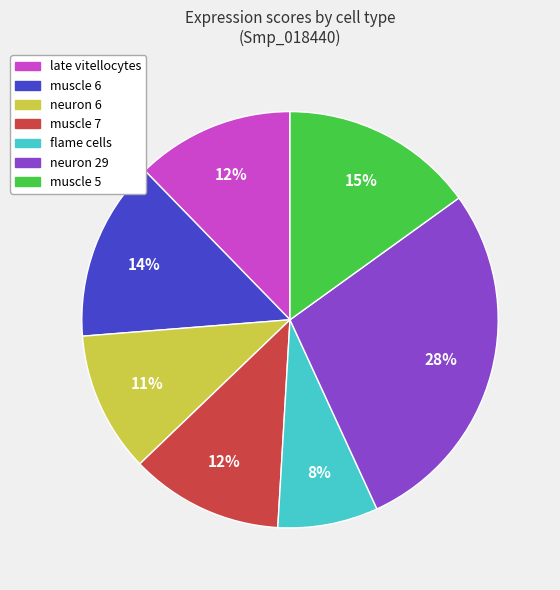

Is the sum of muscle 6 and muscle 5 greater than half?

No